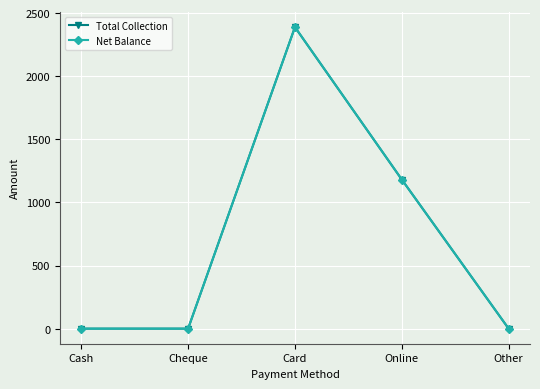

What position from the right is Other?

1